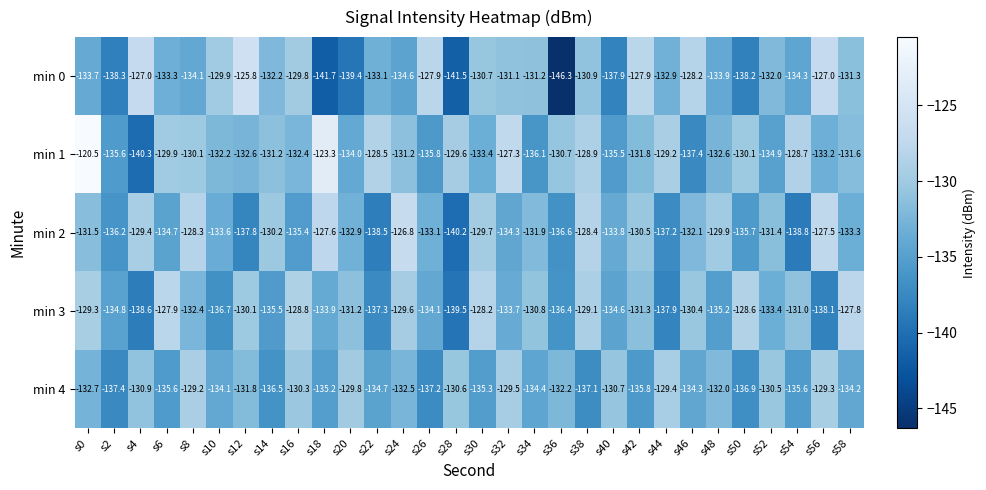

What is the difference between the min 2 values at s24 and s28?

13.4